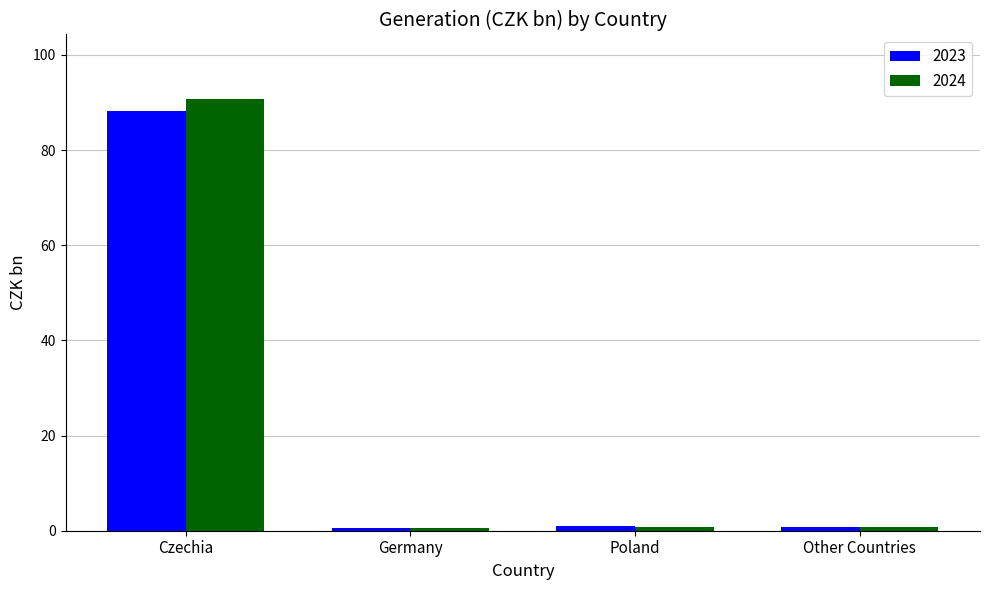

What is the difference between the maximum and minimum values in the 2023 series?

87.7